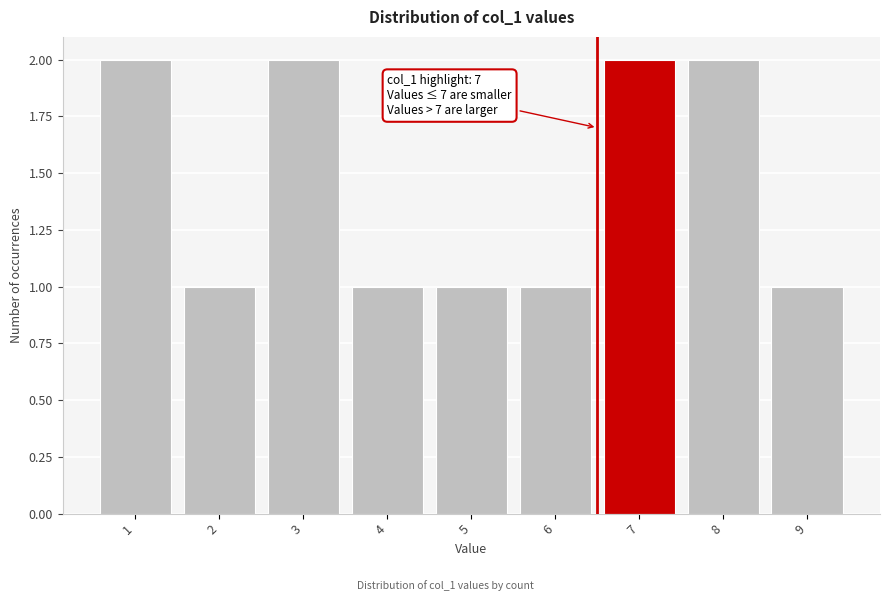

Reading left to right, list all the values displayed in this chart.

2	1	2	1	1	1	2	2	1